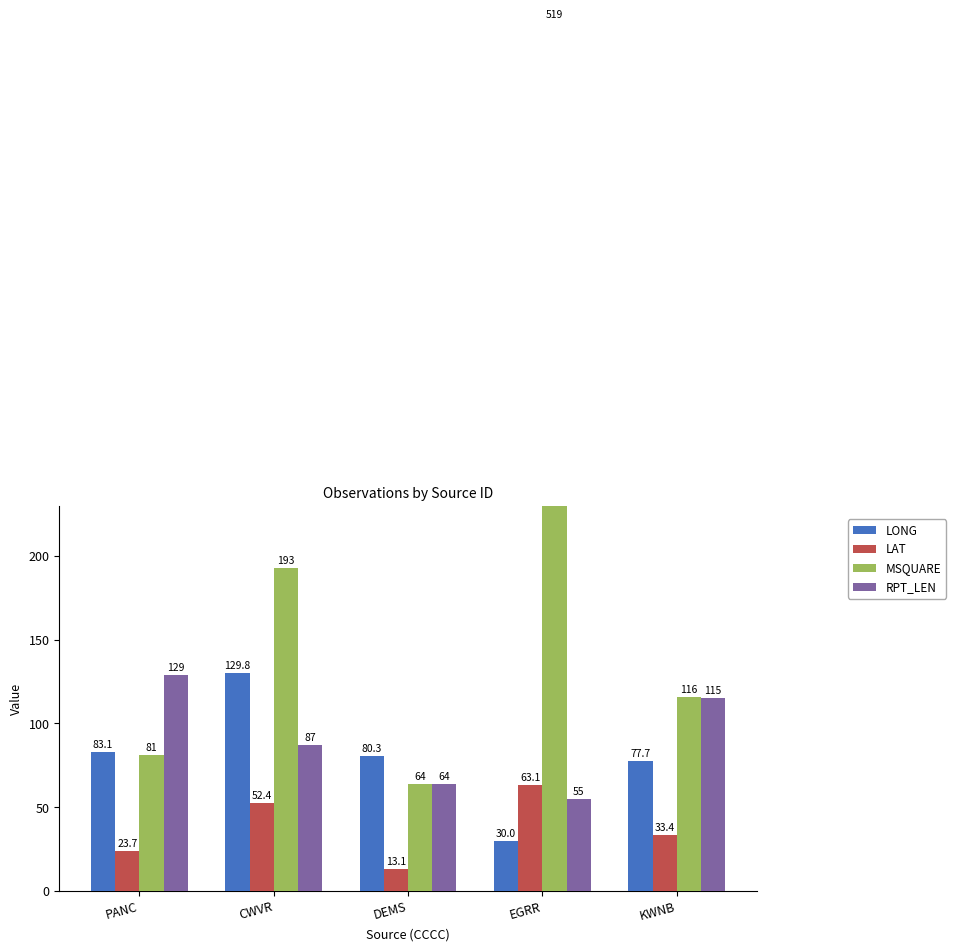

Reading right to left, list all the values displayed in this chart.

LONG: 77.7	30.0	80.3	129.8	83.1
LAT: 33.4	63.1	13.1	52.4	23.7
MSQUARE: 116.0	519.0	64.0	193.0	81.0
RPT_LEN: 115.0	55.0	64.0	87.0	129.0